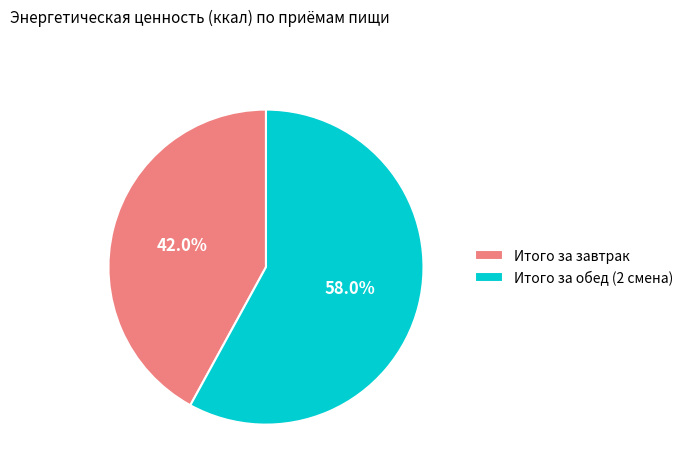

To the nearest percent, what percentage of the pie is Итого за завтрак?

42%